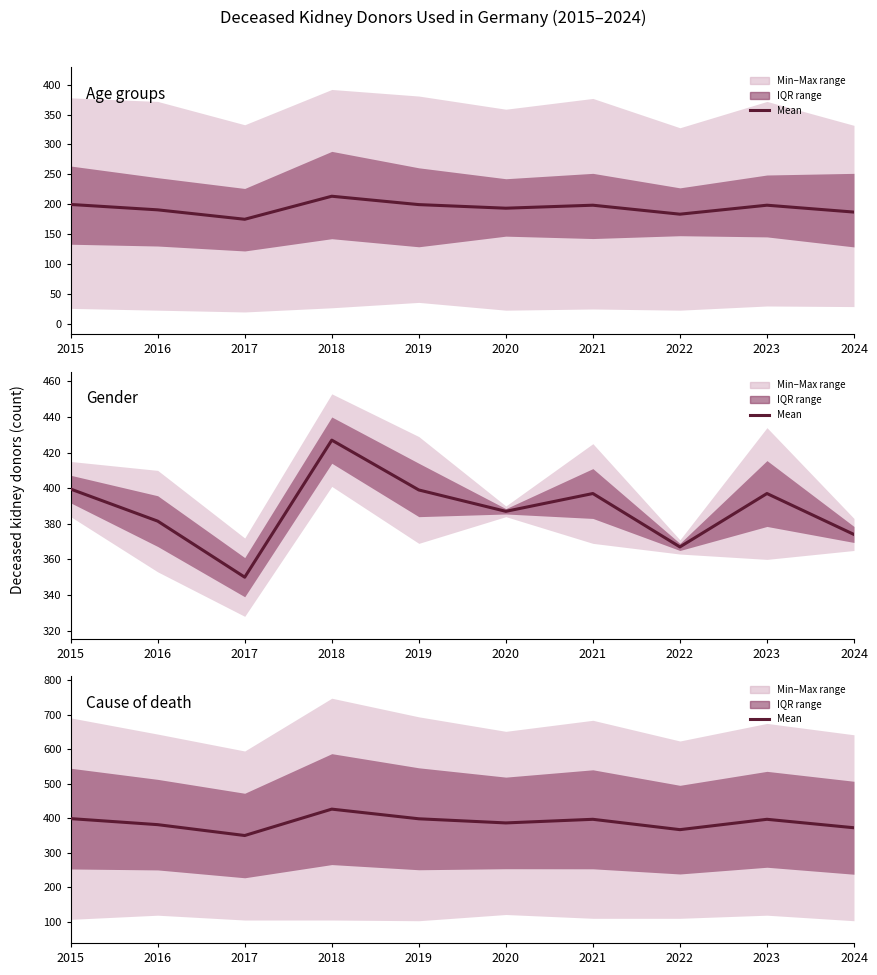

True or false: Mean (Female, Male) has more than 1 interior local peaks.

True